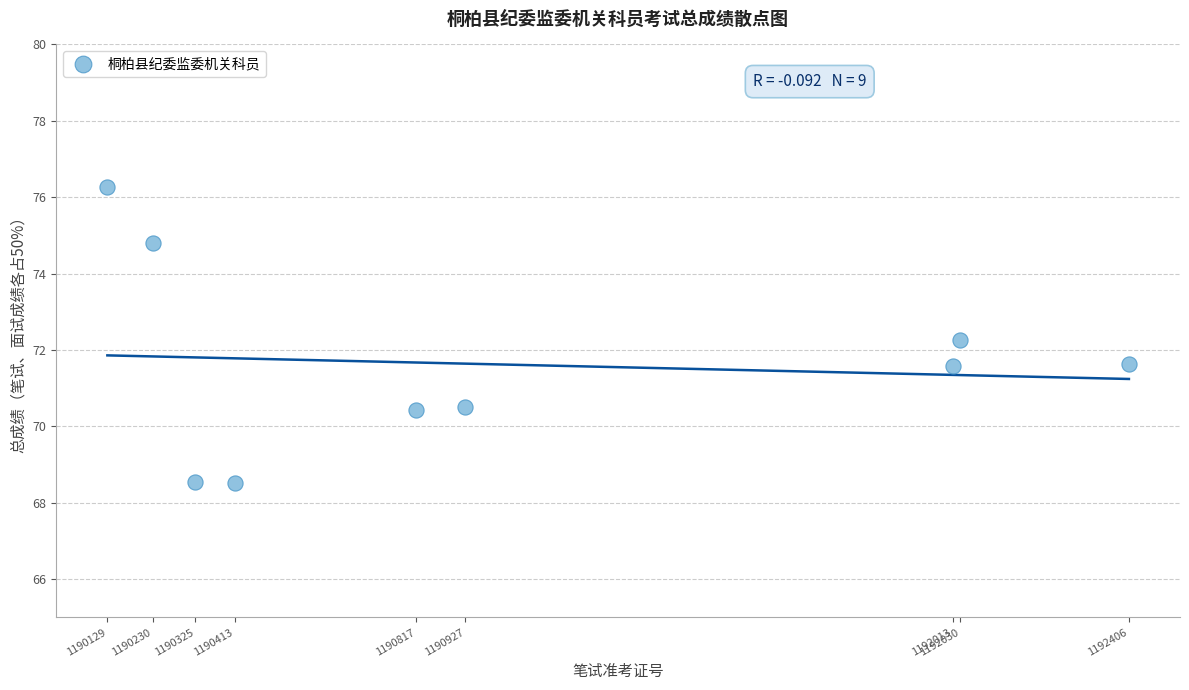

What is the average X value?

1191032.2